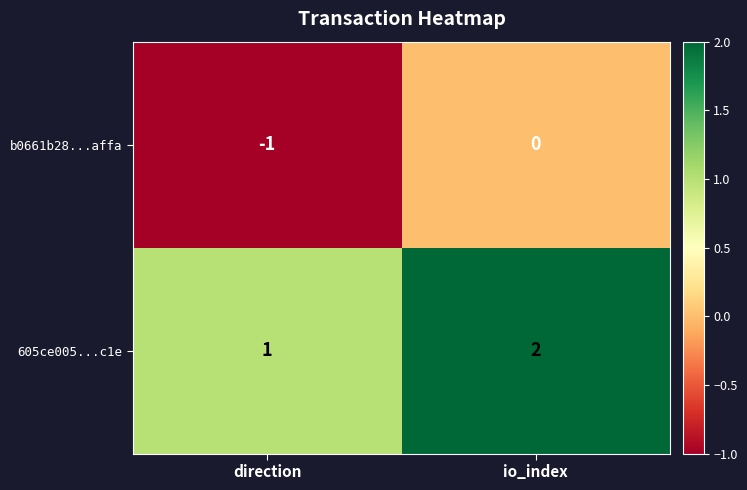

List the series in order of their peak value, lowest first.

b0661b28...affa, 605ce005...c1e